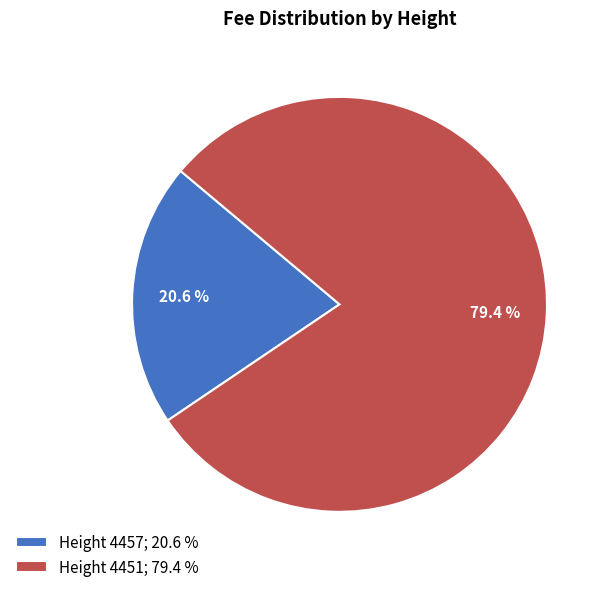

To the nearest percent, what is the average slice percentage?

50%